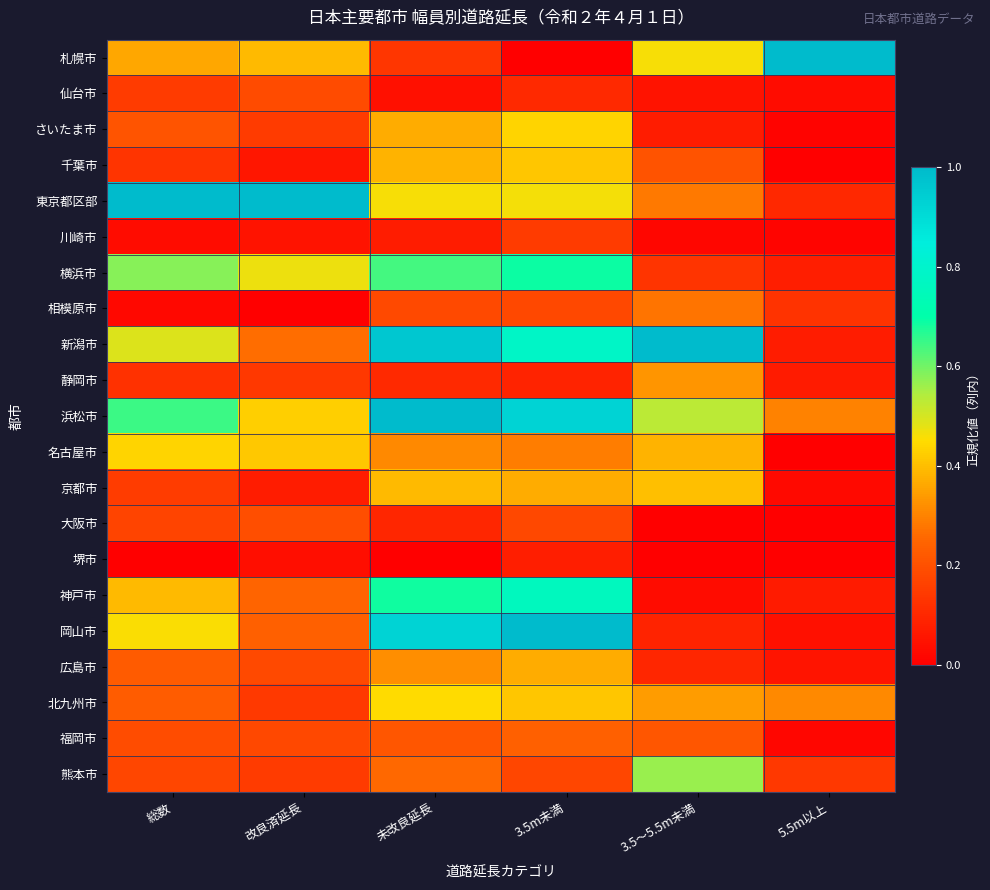

Which series has the largest total across all categories?

浜松市